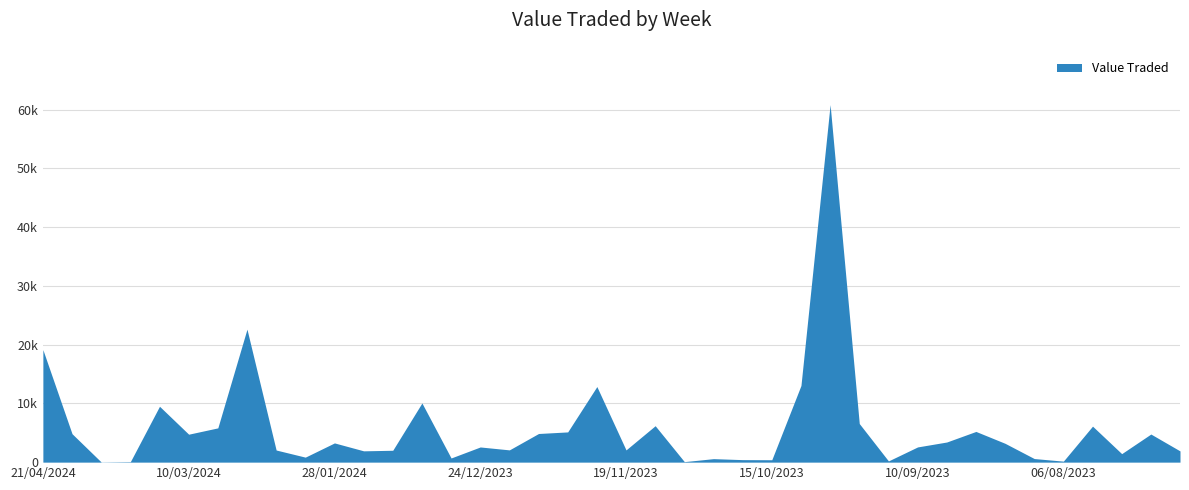

The value at 10/03/2024 is 6237. True or false?

False